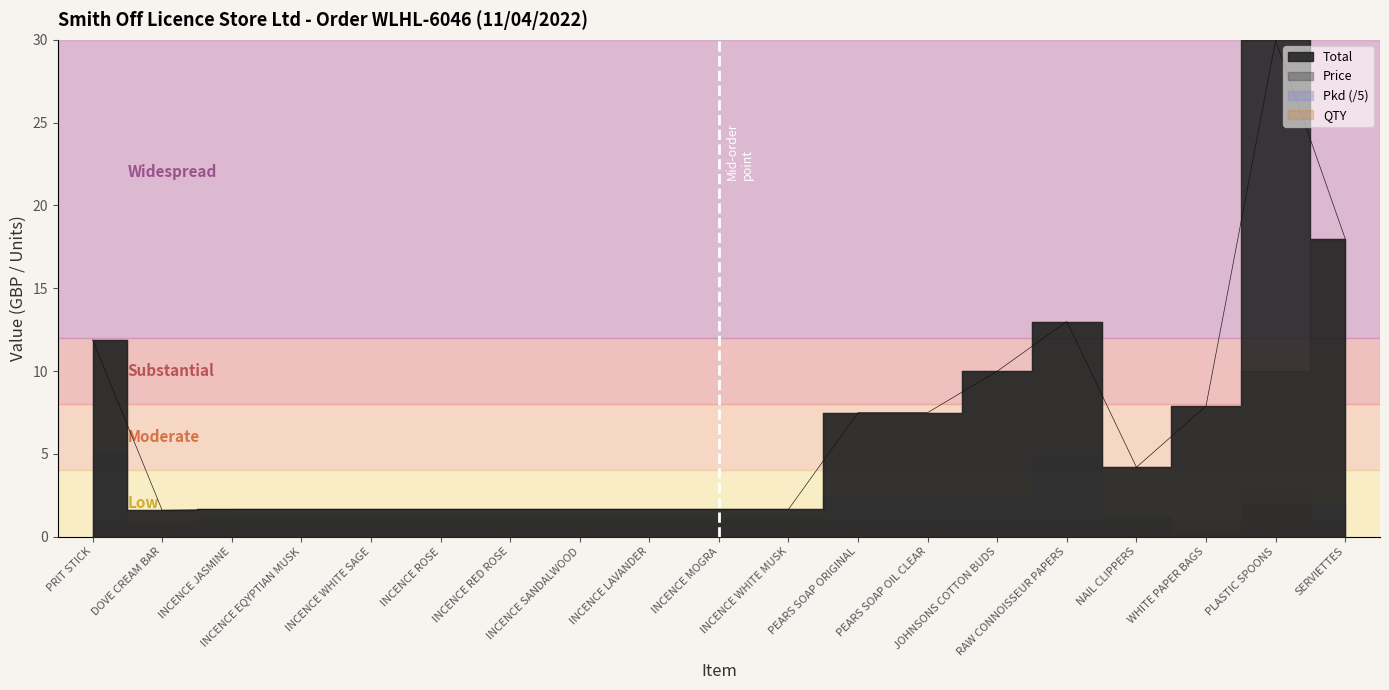

Count the number of data series in this chart.

4